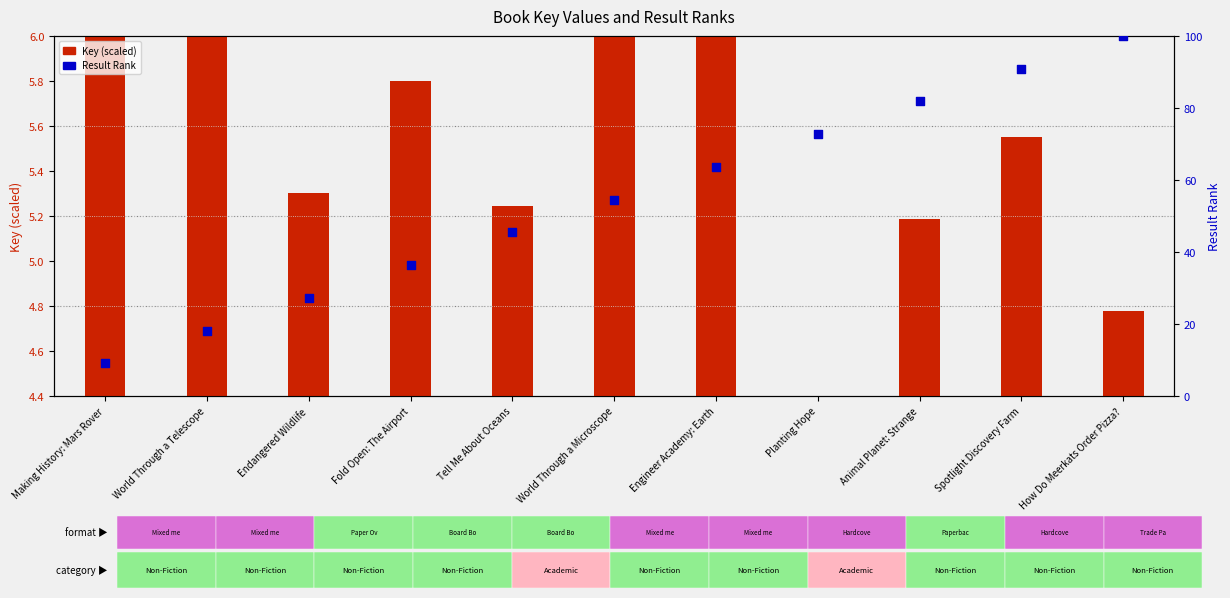

Which series reaches the maximum Y coordinate?

Result Rank